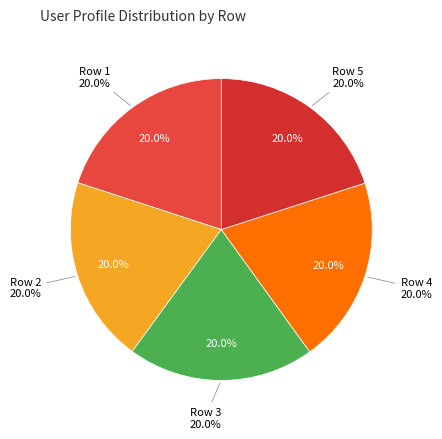

Which slice is the largest?

Row 5